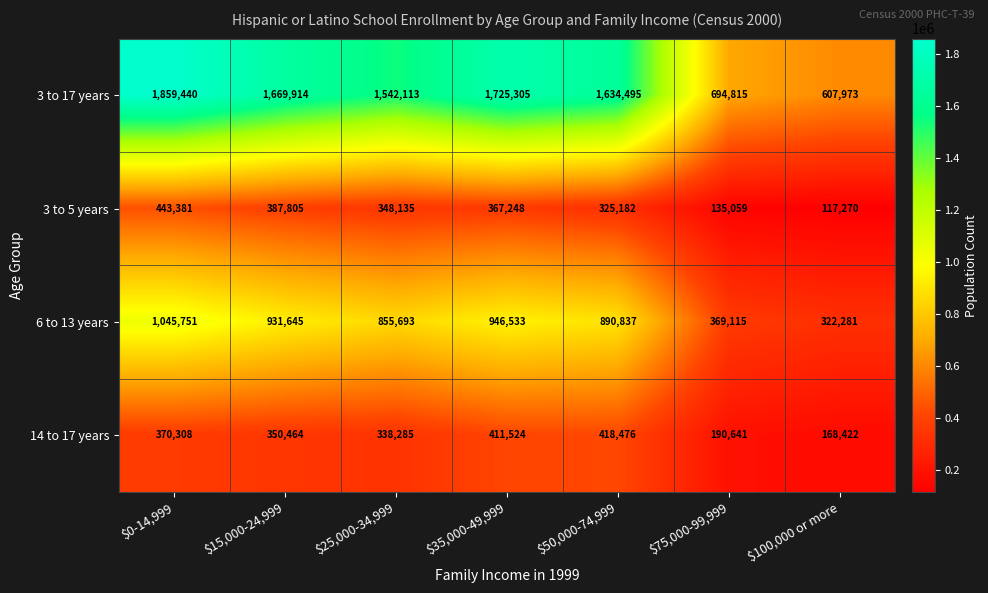

Count the number of categories in the chart.

7